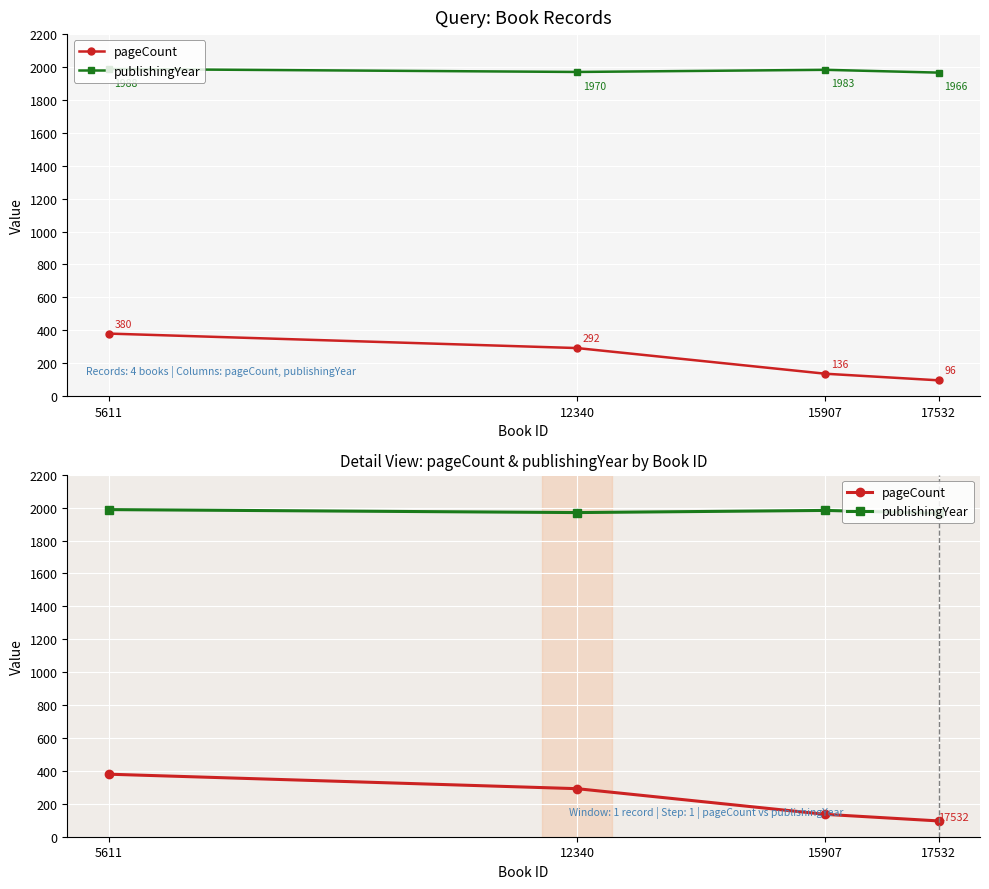

How many data points in pageCount are above 292?

1